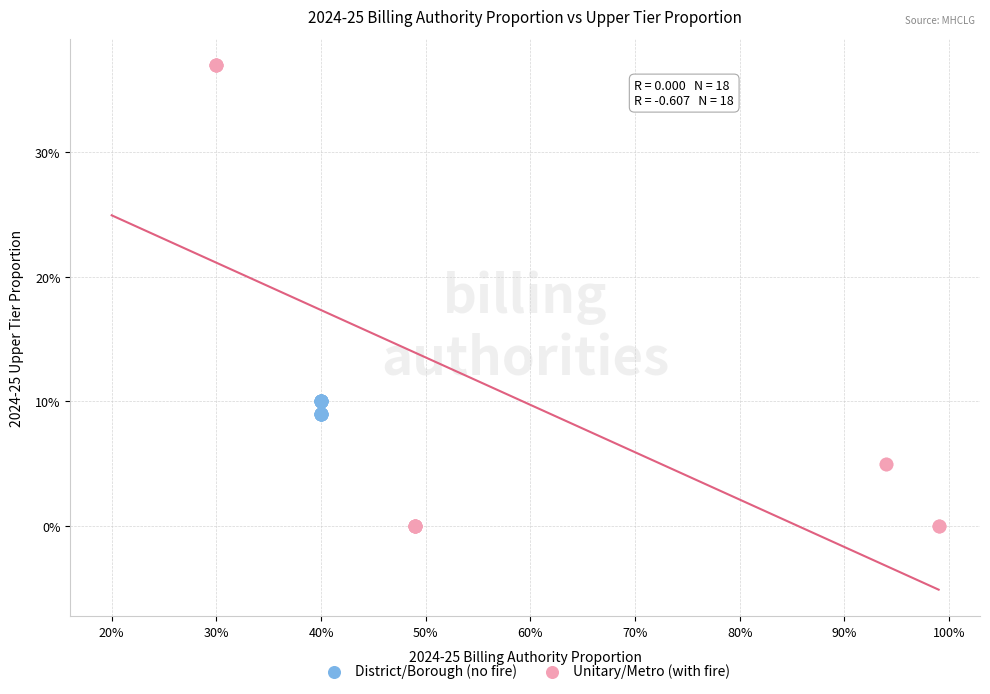

Which series reaches the maximum Y coordinate?

Unitary/Metro (with fire)